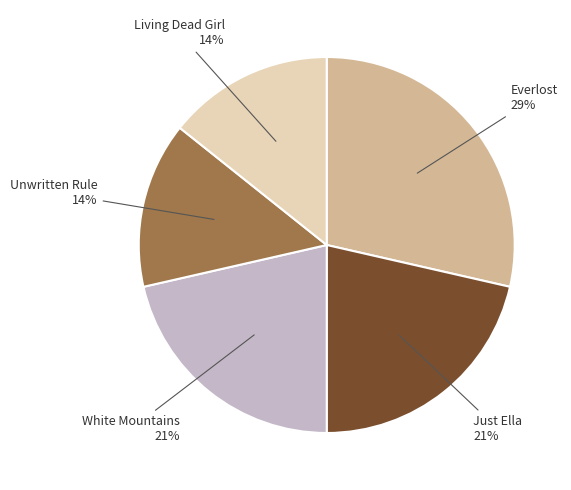

How many slices are in this pie chart?

5